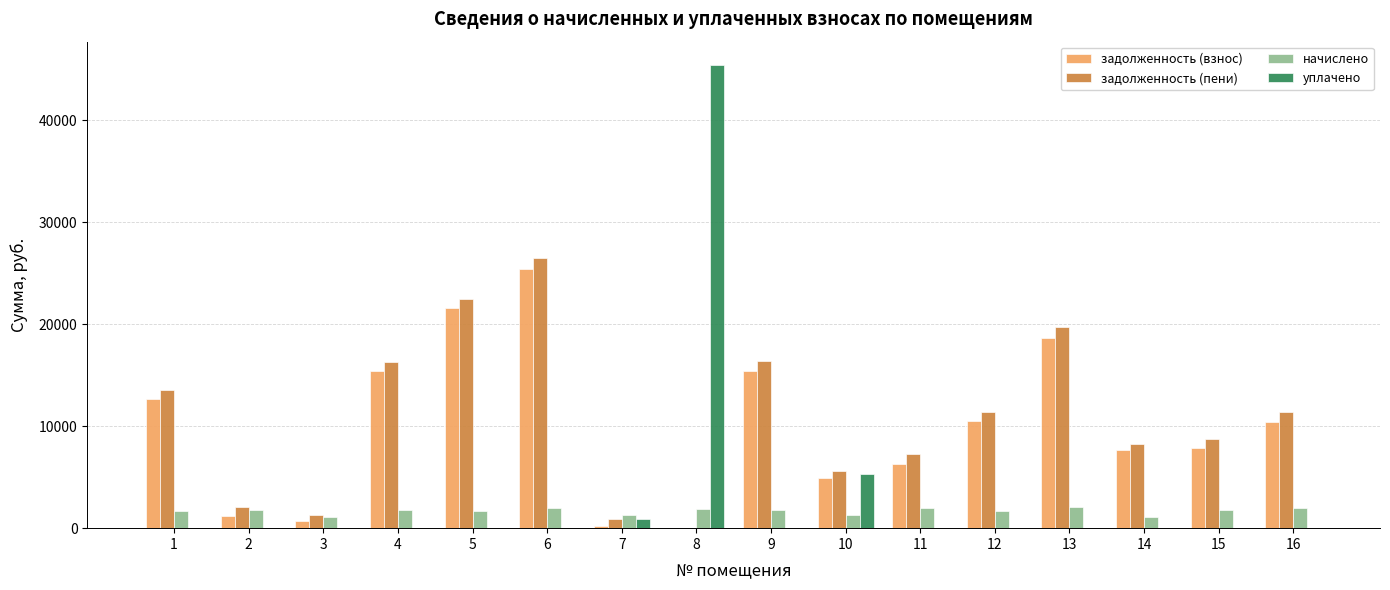

Is the value of уплачено at 4 greater than the value of задолженность (пени) at 2?

No